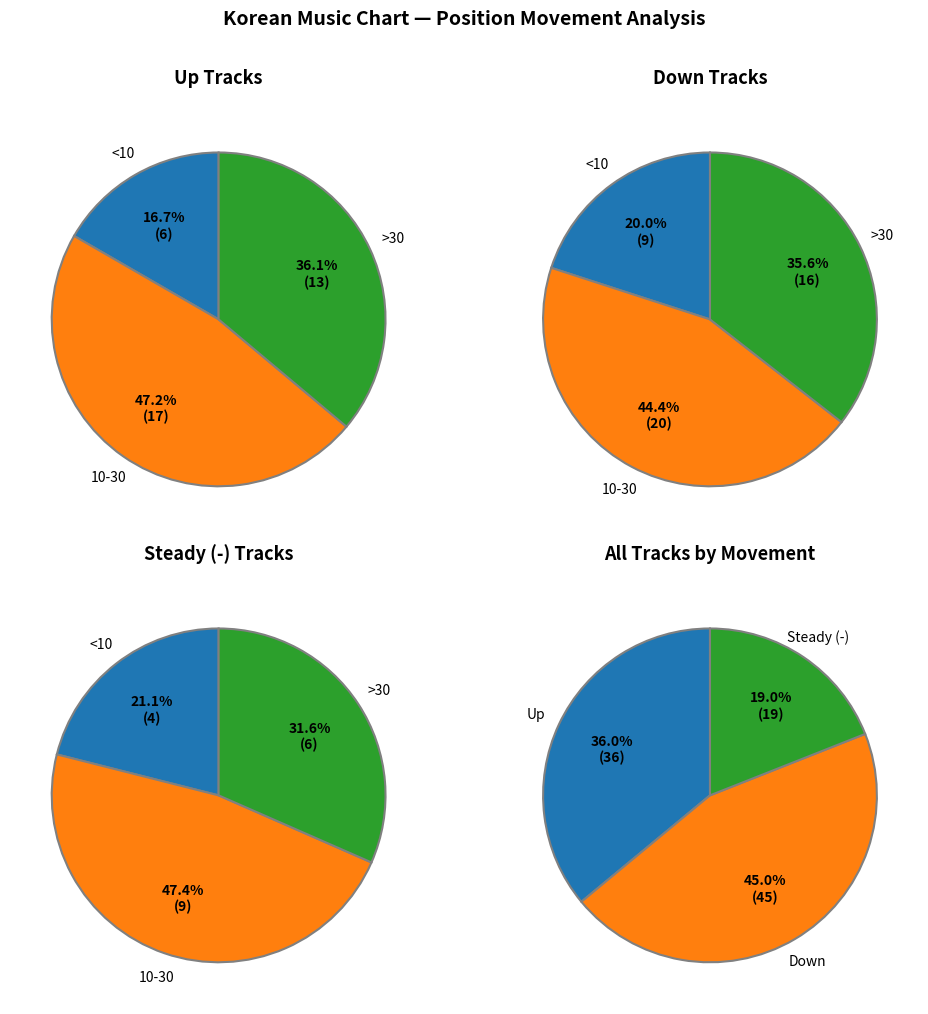

Do - and down together represent more than half of the pie?

Yes